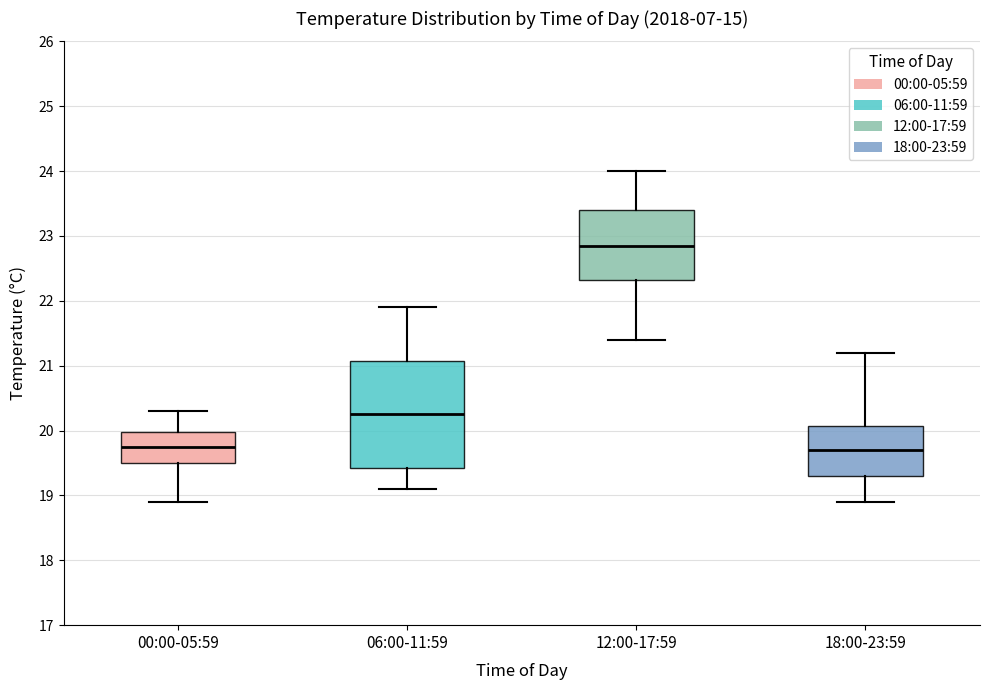

Where is the lower edge of the box for 06:00-11:59 on the y-axis? The values are not printed on the chart, so give them approximately, as read against the axis.

19.4